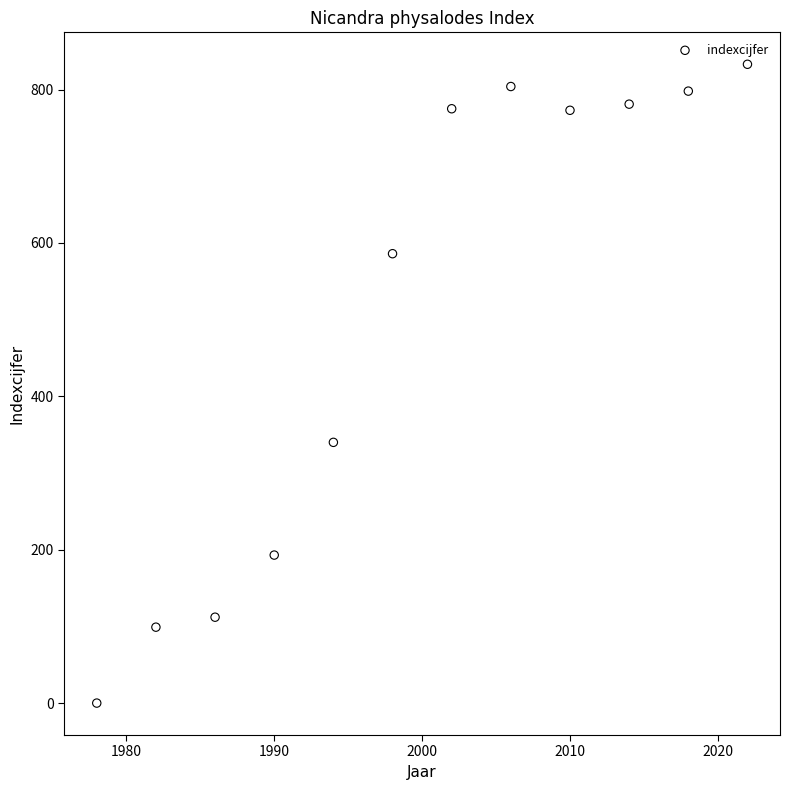

What Y value in the scatter plot is closest to 416?

340